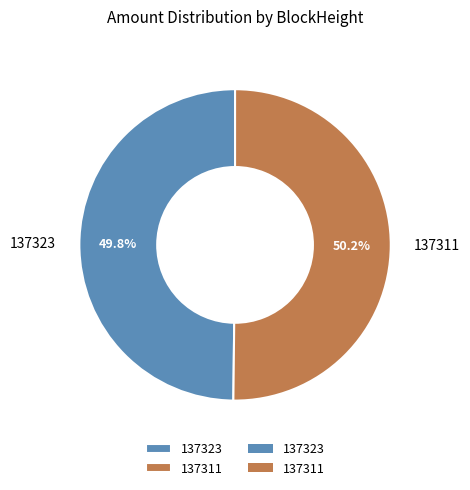

To the nearest percent, what is the average slice percentage?

50%